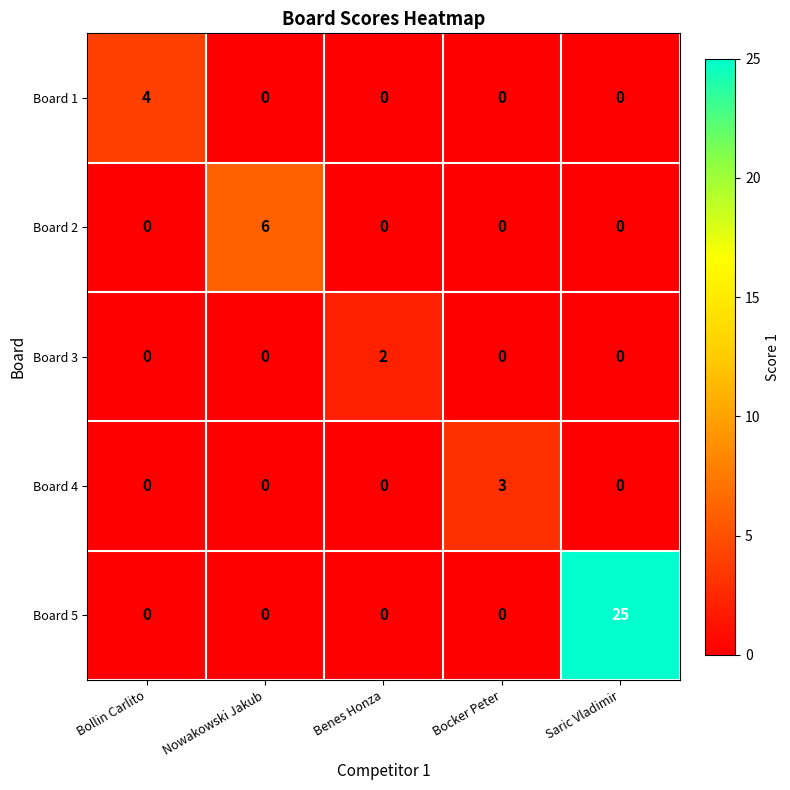

True or false: Board 2 has a value of 0 at Saric Vladimir.

True